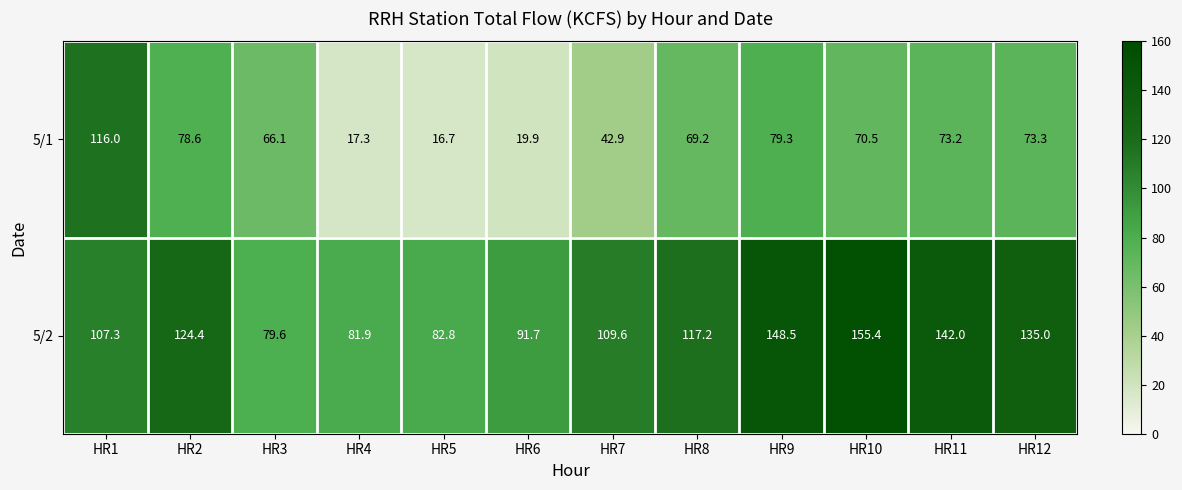

At HR5, list the series in order from largest to smallest.

5/2, 5/1